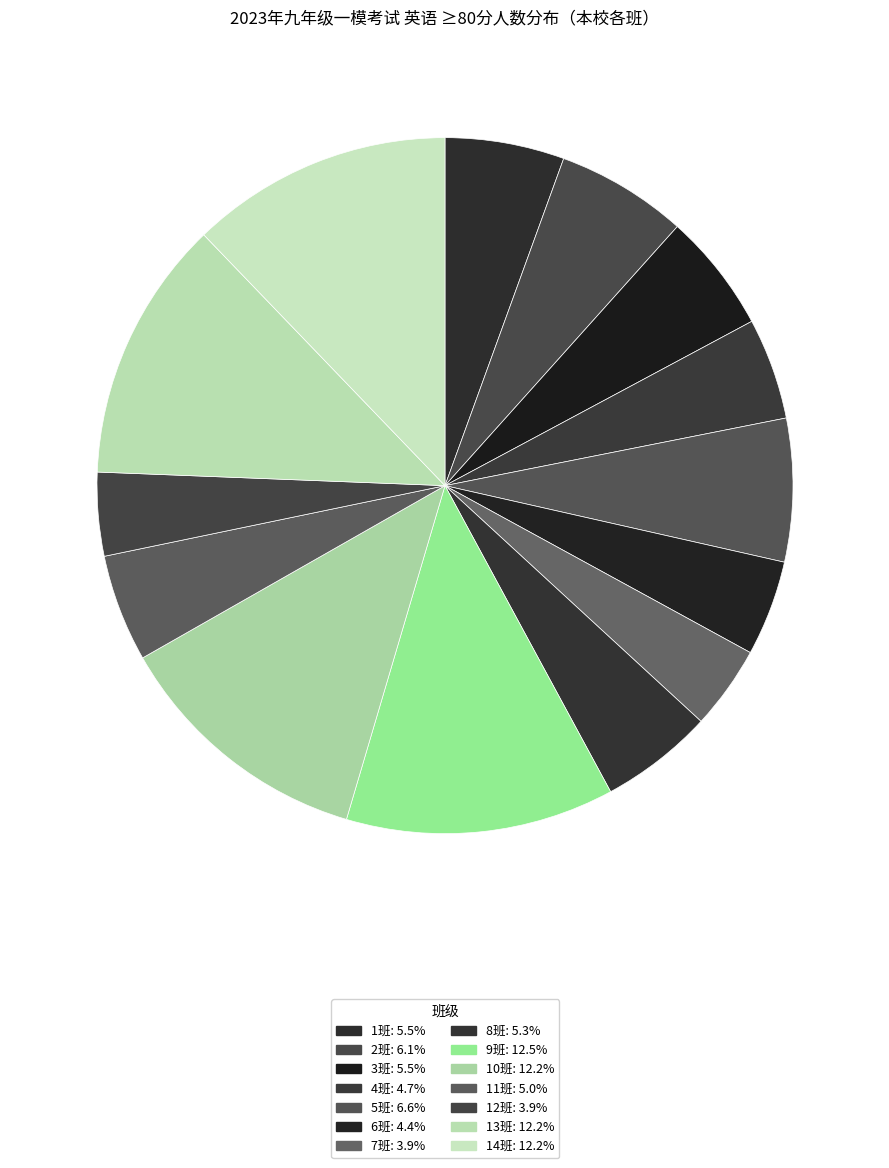

Rank the categories by value from lowest to highest.

7班, 12班, 6班, 4班, 11班, 8班, 1班, 3班, 2班, 5班, 10班, 13班, 14班, 9班